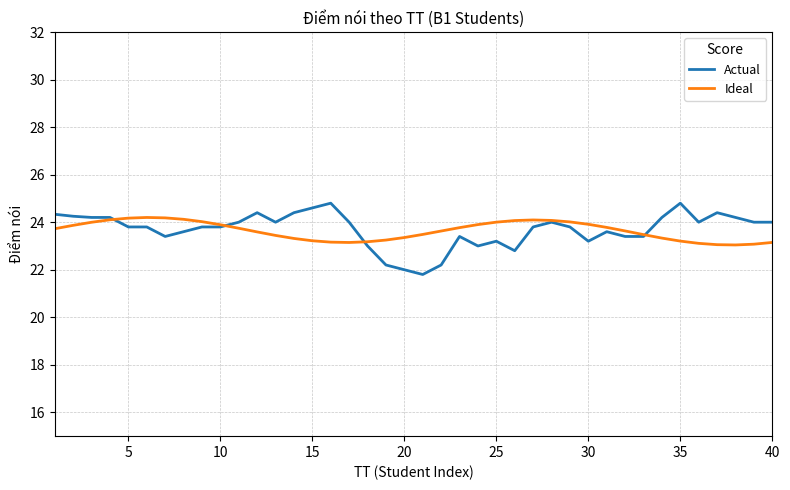

In Ideal, how many points are higher than both neighbors (excluding endpoints)?

2